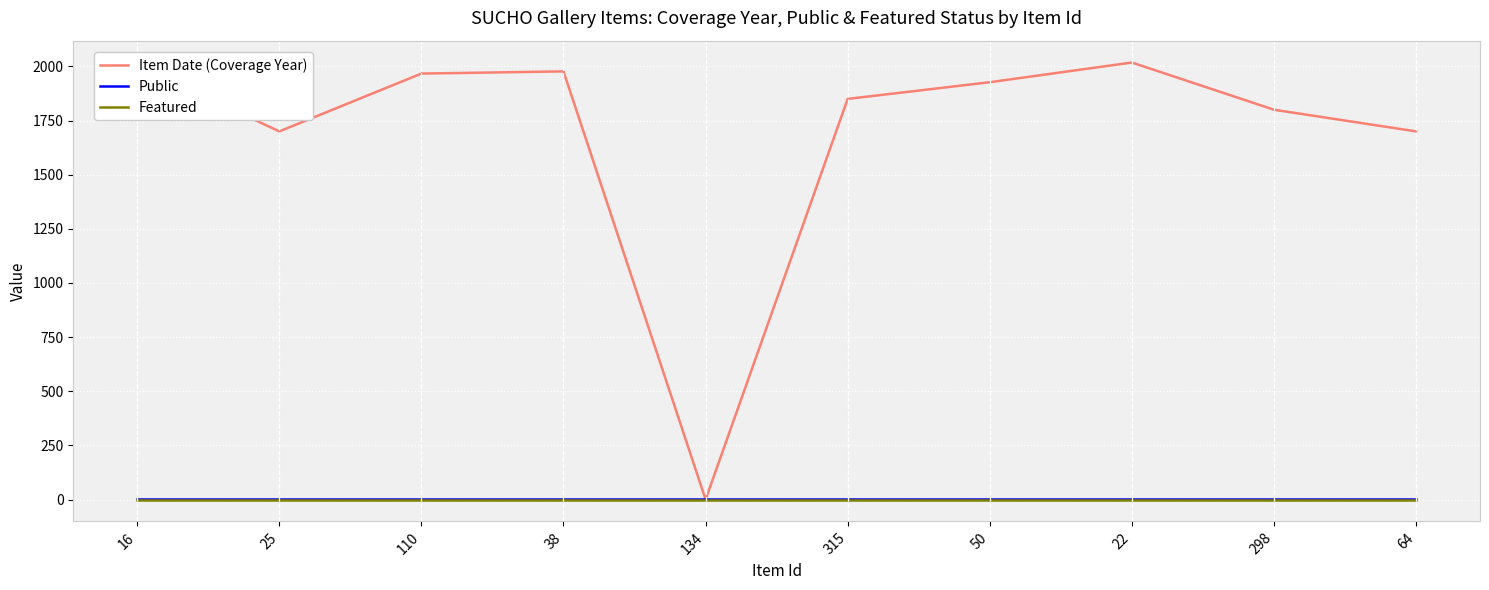

Which series has the largest range (max minus min)?

Item Date (Coverage Year)